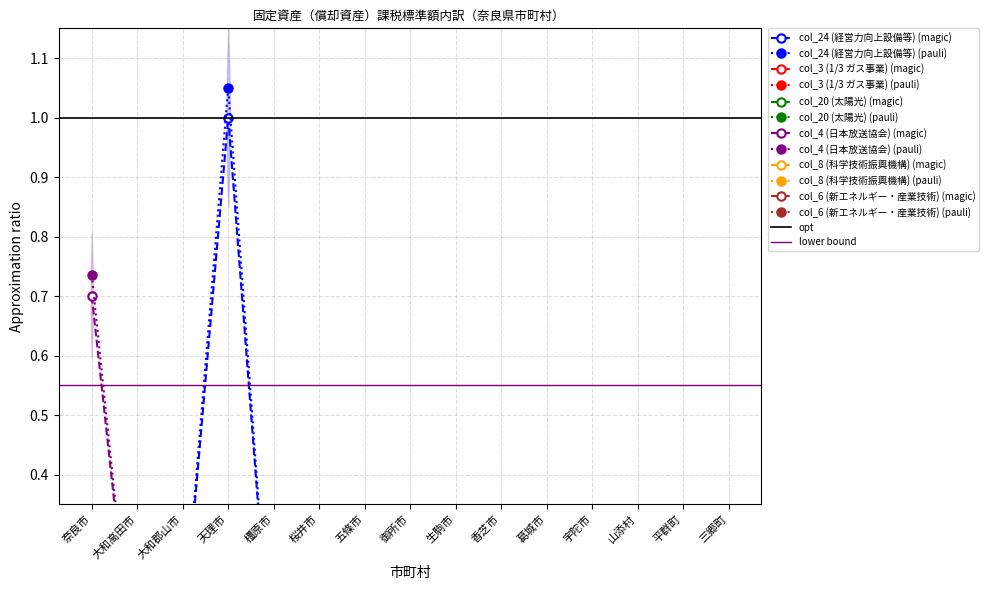

Which category has the highest value in the col_8 (科学技術振興機構) series?

天理市